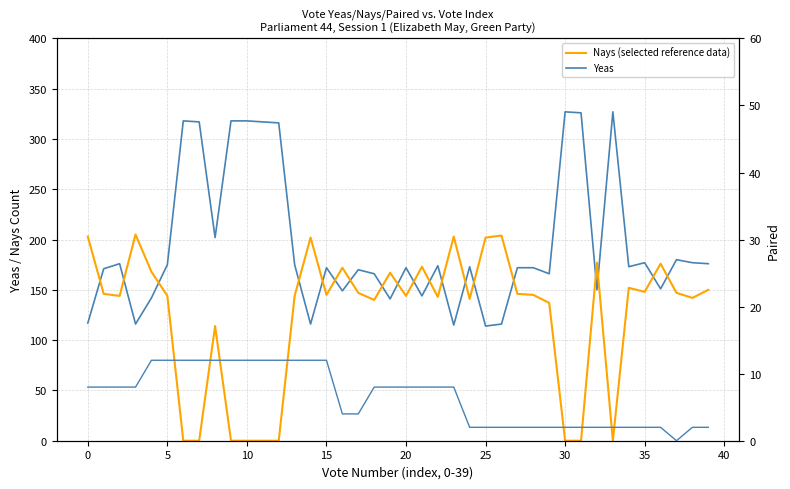

True or false: Yeas has a value of 175 at 13.

True